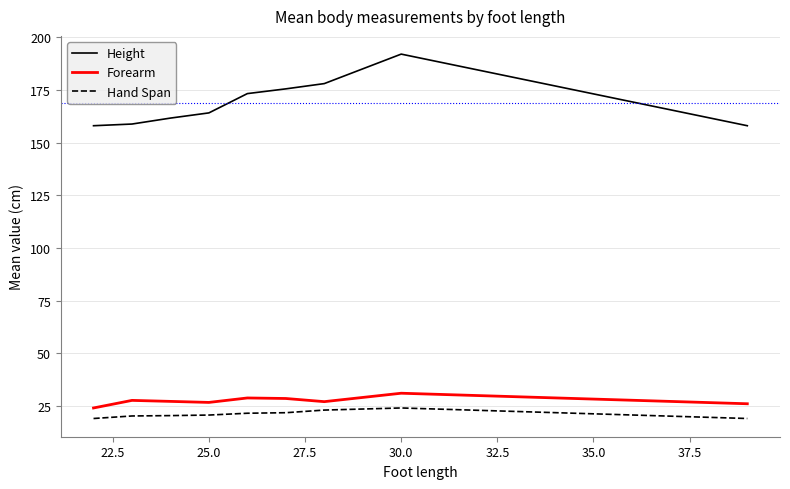

Which series has the largest total across all categories?

Height